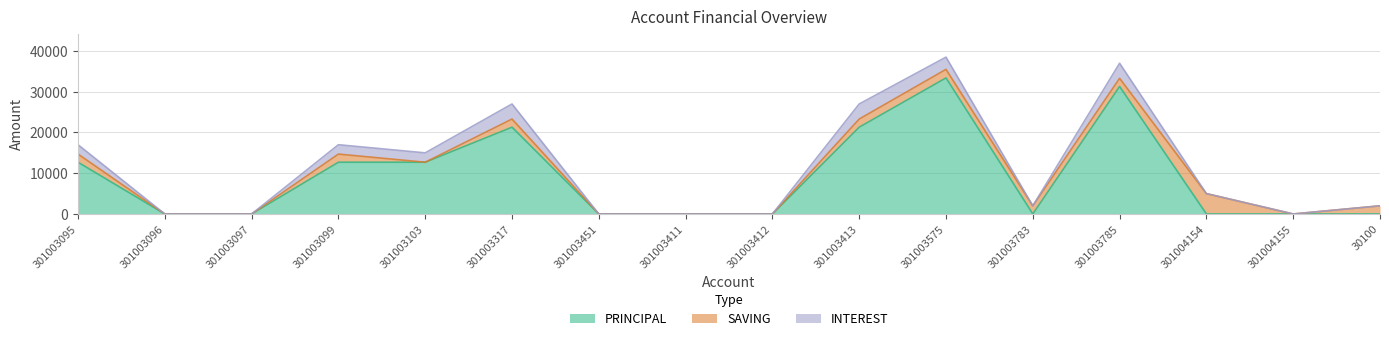

At which category does SAVING reach its first local valley?

301003103